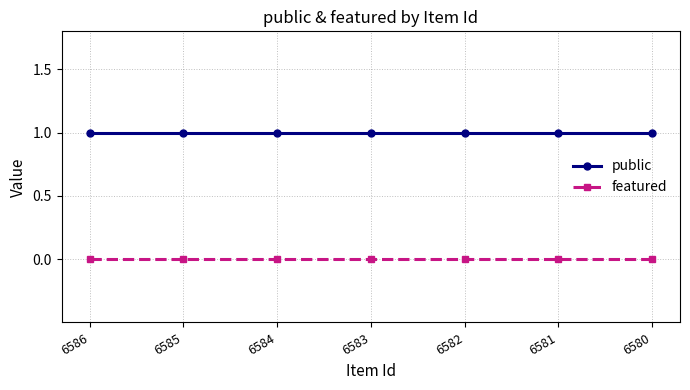

Is it true that featured equals 0 at 6580?

True